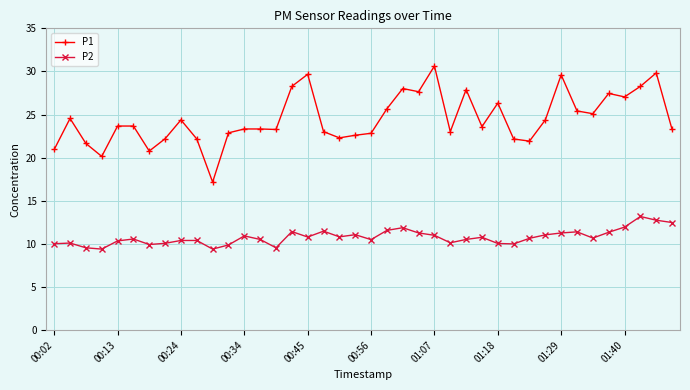

Does the chart have visible grid lines?

Yes